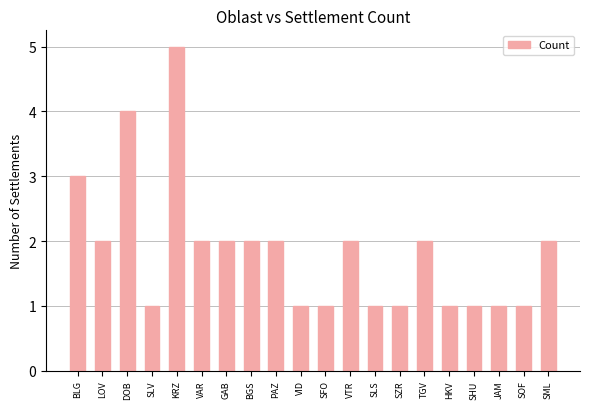

What position from the left is SOF?

19